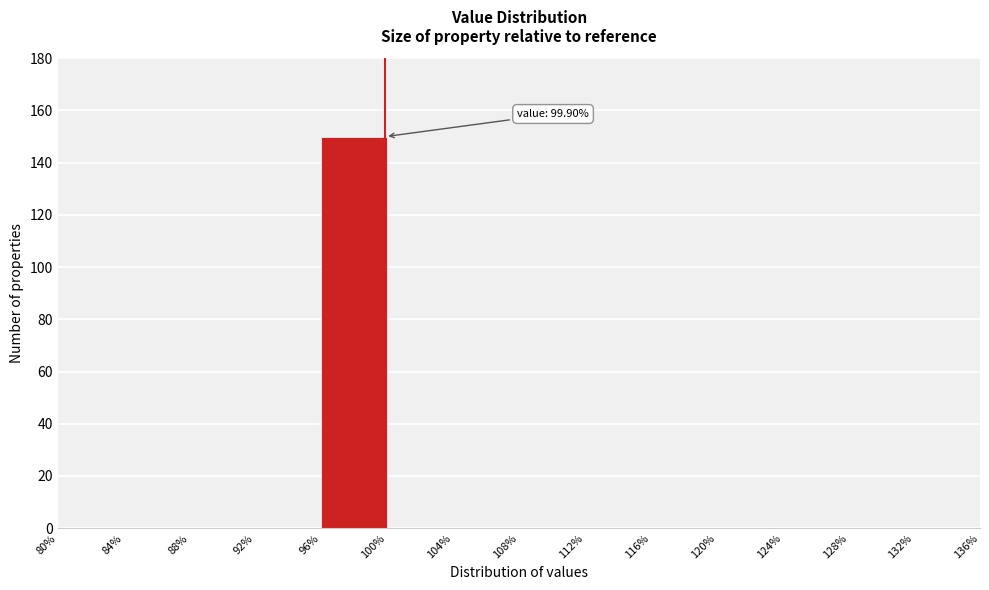

Over which range of the x-axis is the bar tallest?

96% to 100%